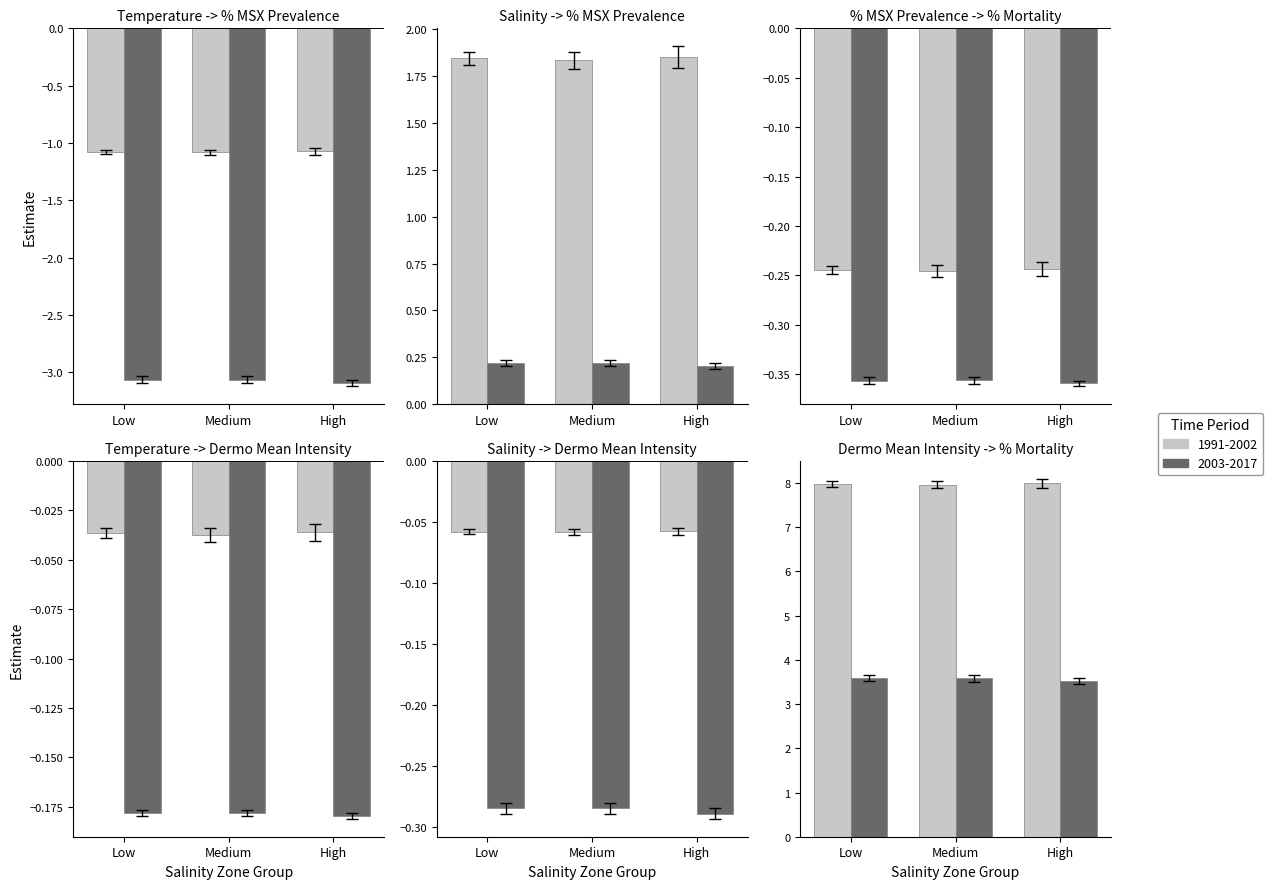

What are all the series names shown in the legend?

1991-2002, 2003-2017